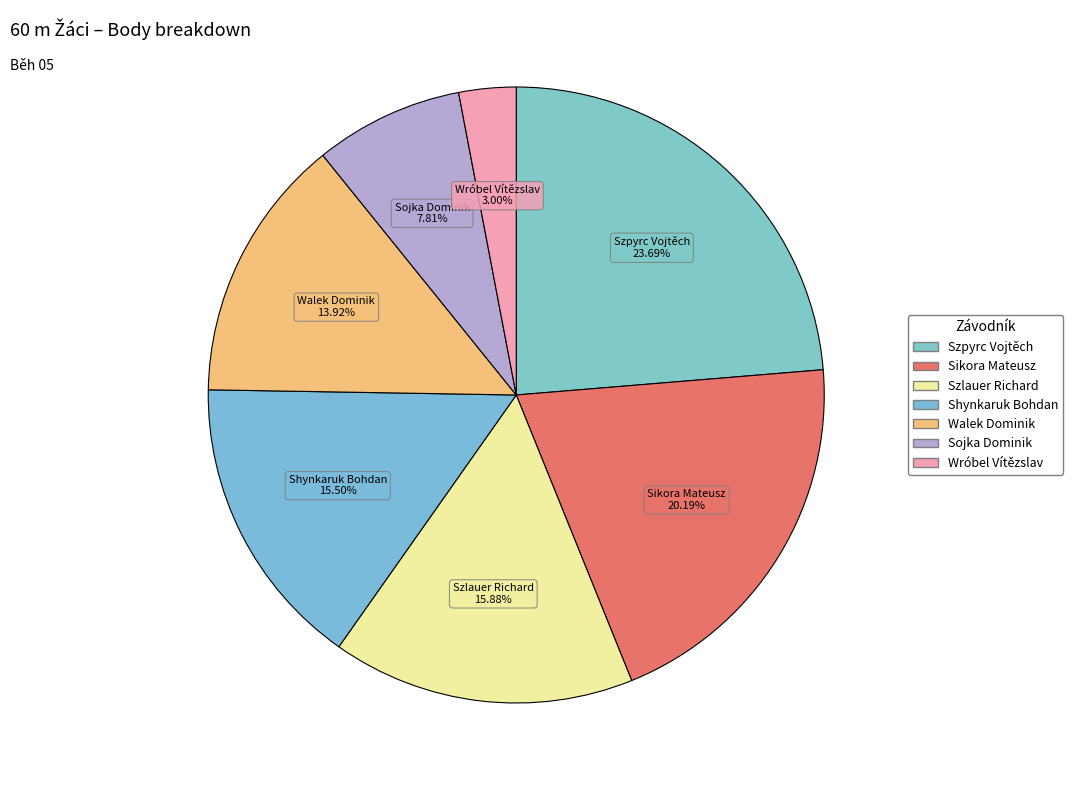

Which slice is the largest?

Szpyrc Vojtěch